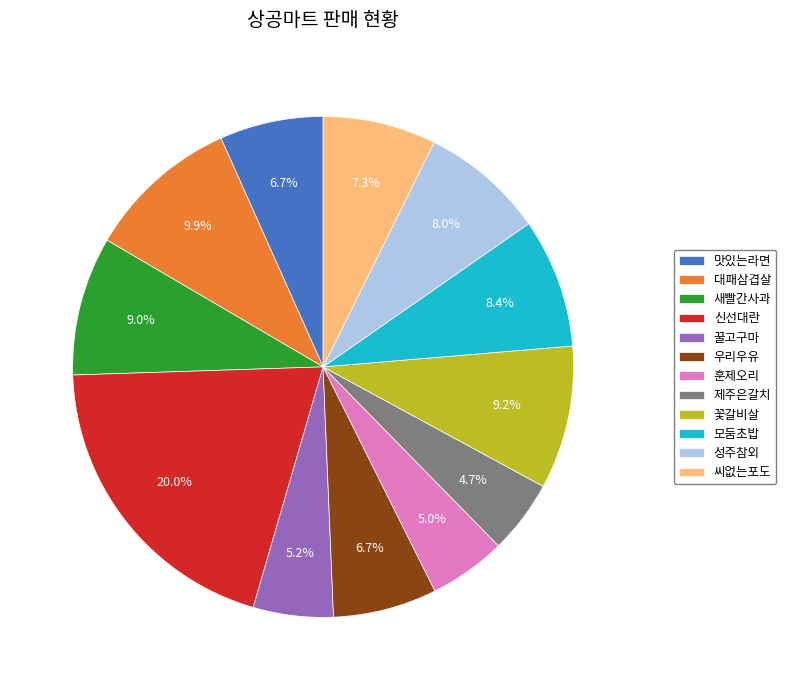

Combined, do 꿀고구마 and 대패삼겹살 account for over 50%?

No